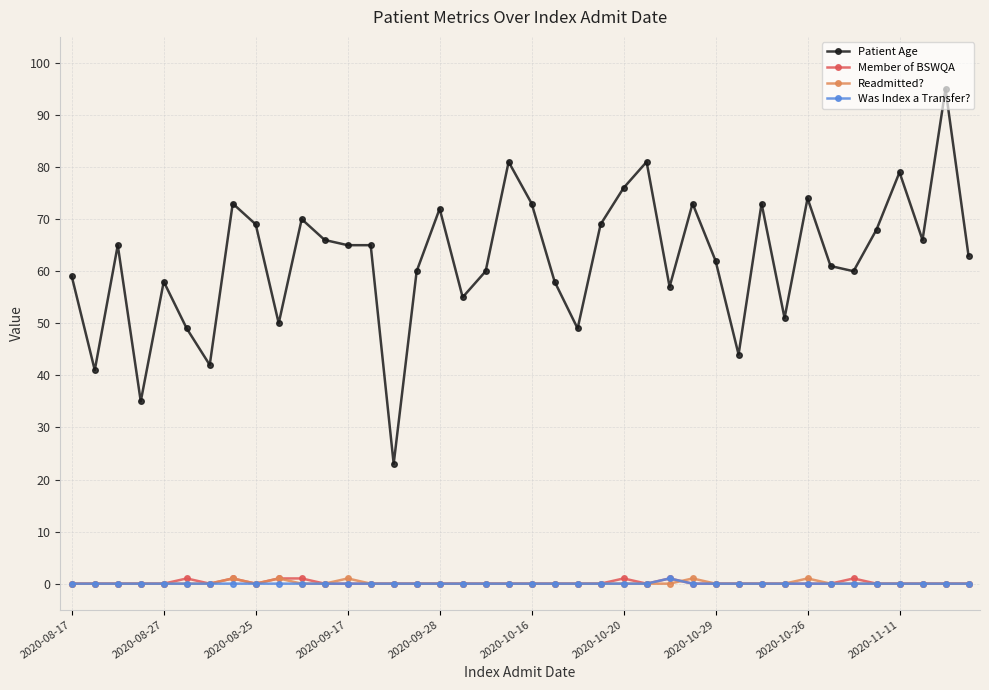

True or false: Was Index a Transfer? and Patient Age cross at least once.

False